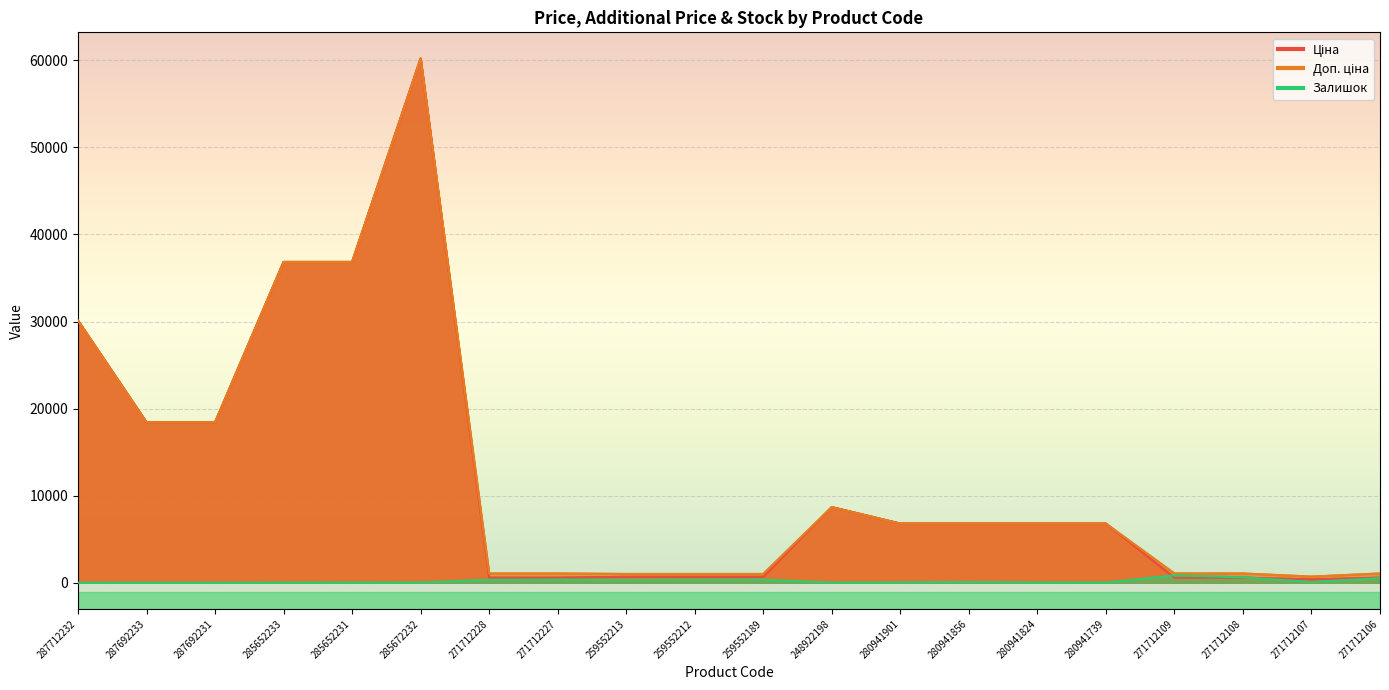

True or false: Доп. ціна and Ціна intersect in this chart.

False